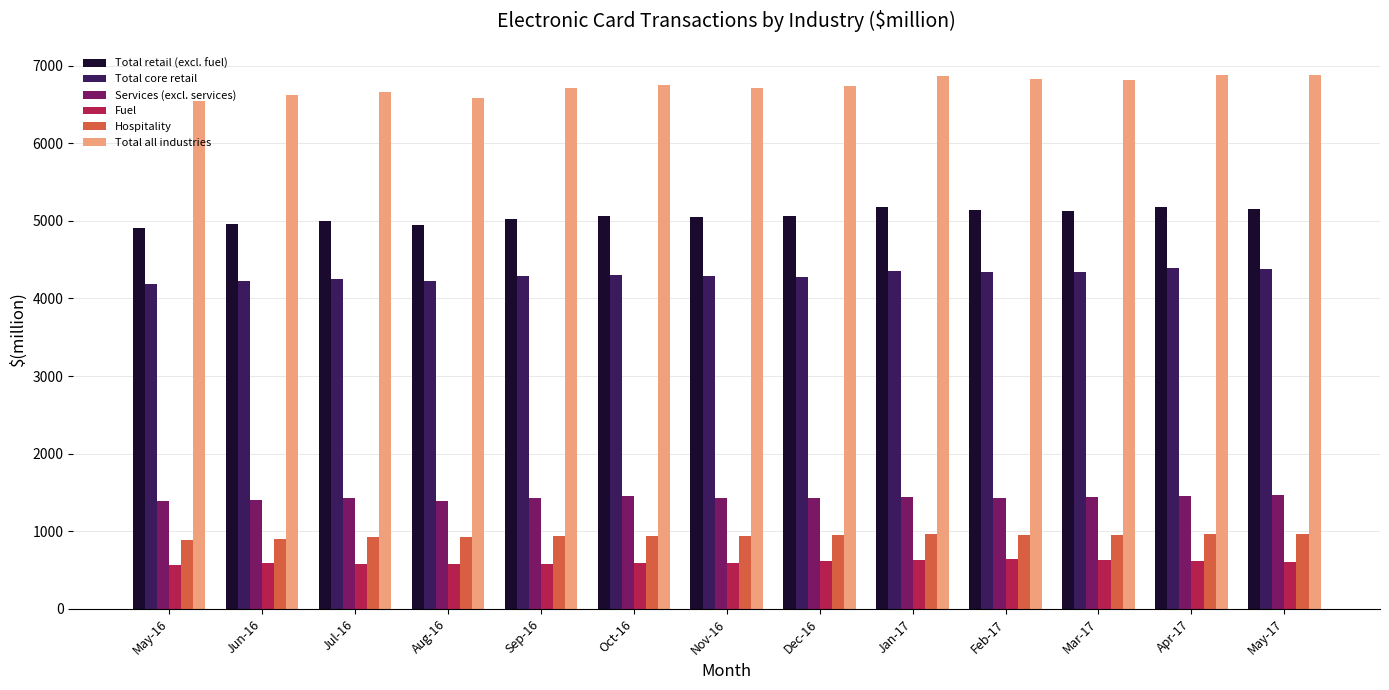

Is it true that Total all industries equals 6878 at May-17?

True